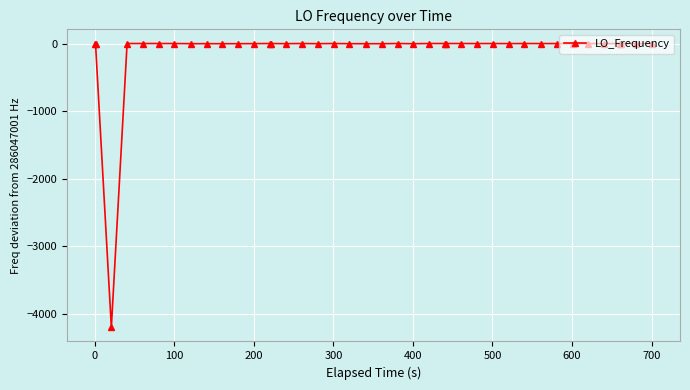

True or false: there are more than 1 points higher than both neighbors.

True